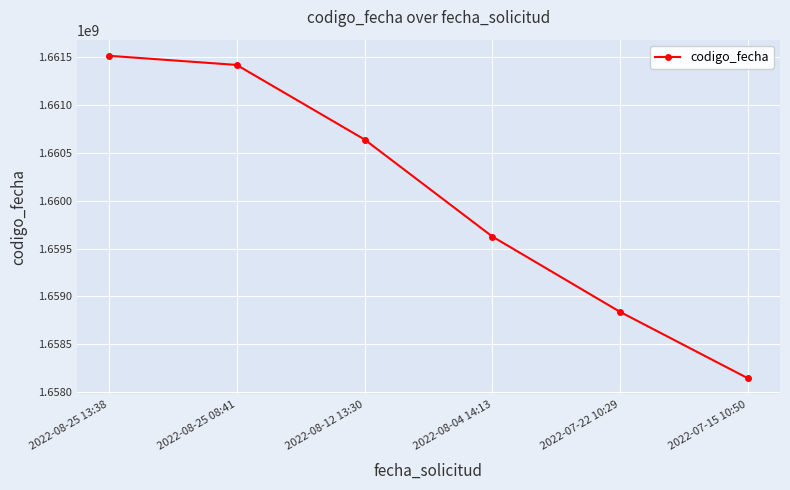

What is the smallest value displayed?

1658144875